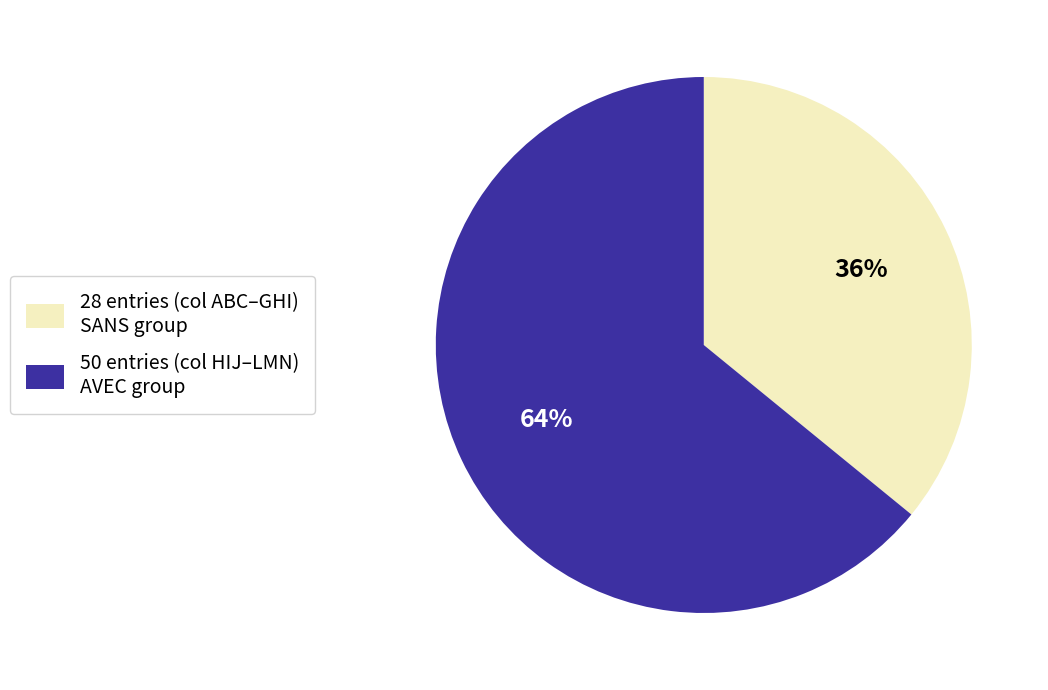

Between 50 entries (col HIJ–LMN) AVEC group and 28 entries (col ABC–GHI) SANS group, which is larger?

50 entries (col HIJ–LMN) AVEC group